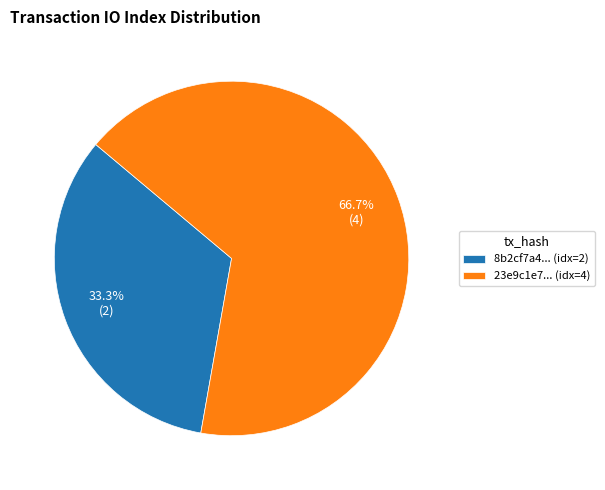

Which has a higher value, 23e9c1e7... (idx=4) or 8b2cf7a4... (idx=2)?

23e9c1e7... (idx=4)